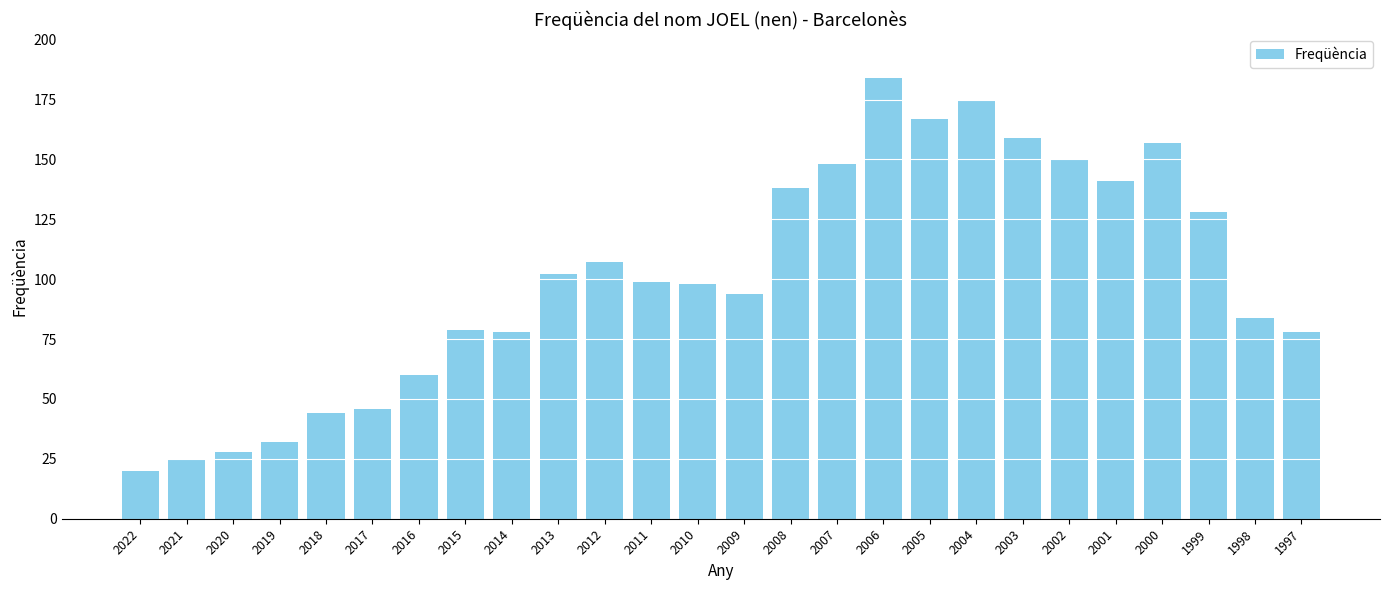

What is the average value?

101